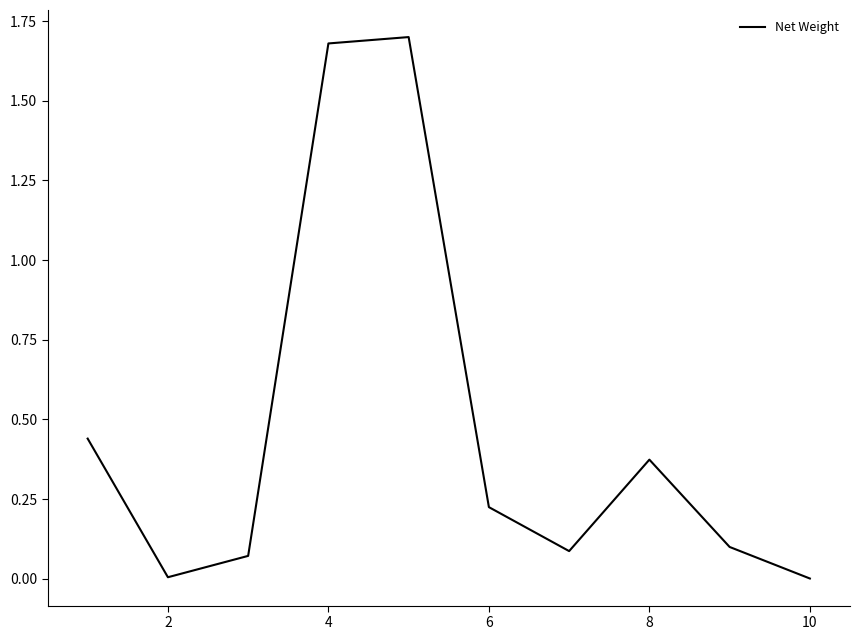

How many lines are shown in the chart?

1